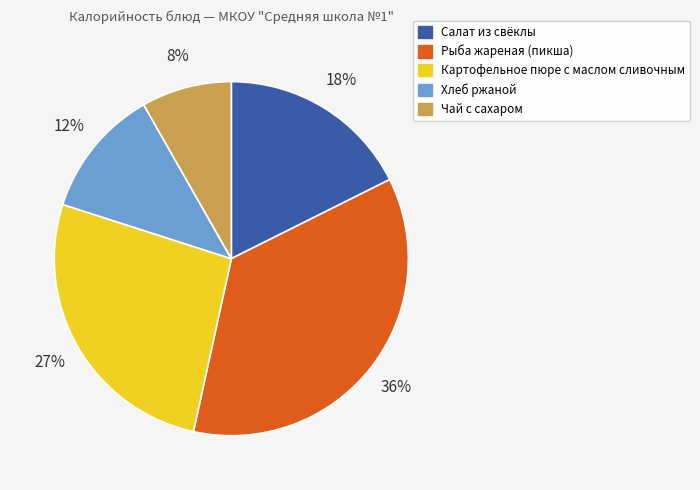

Count the number of slices in the pie.

5